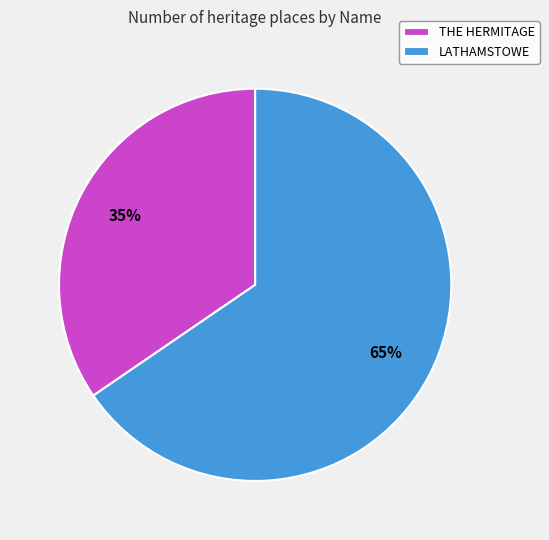

Approximately how many times larger is the value at THE HERMITAGE compared to LATHAMSTOWE?

0.5